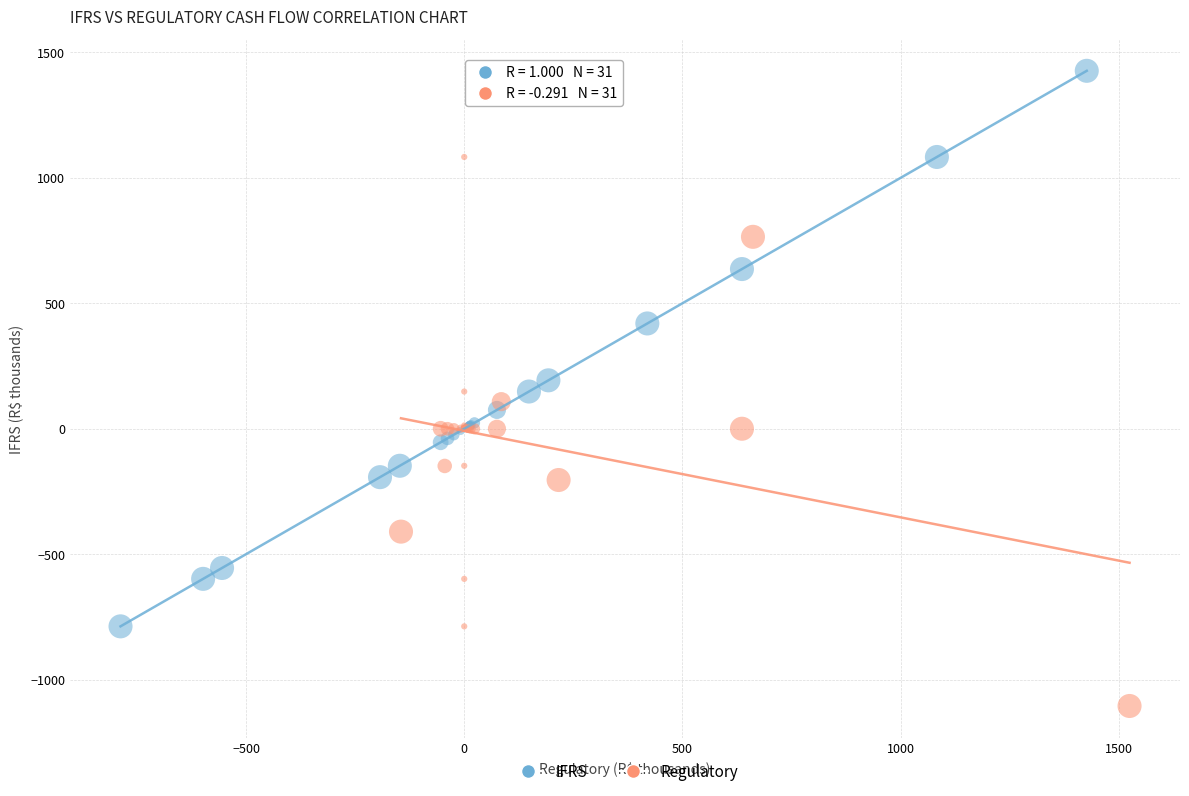

Which series contains the lowest Y value?

Regulatory